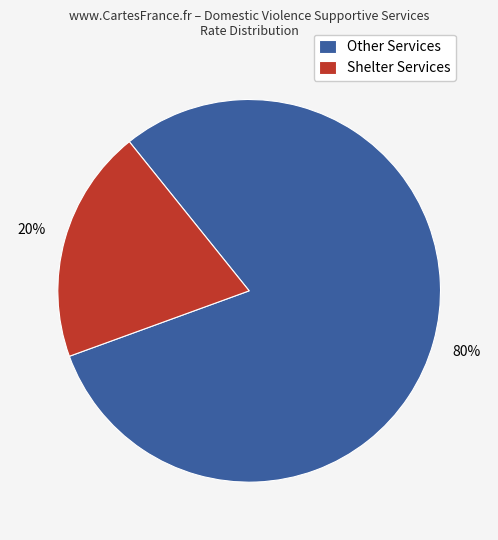

To the nearest percent, what is the difference between the largest and smallest slice percentages?

60%